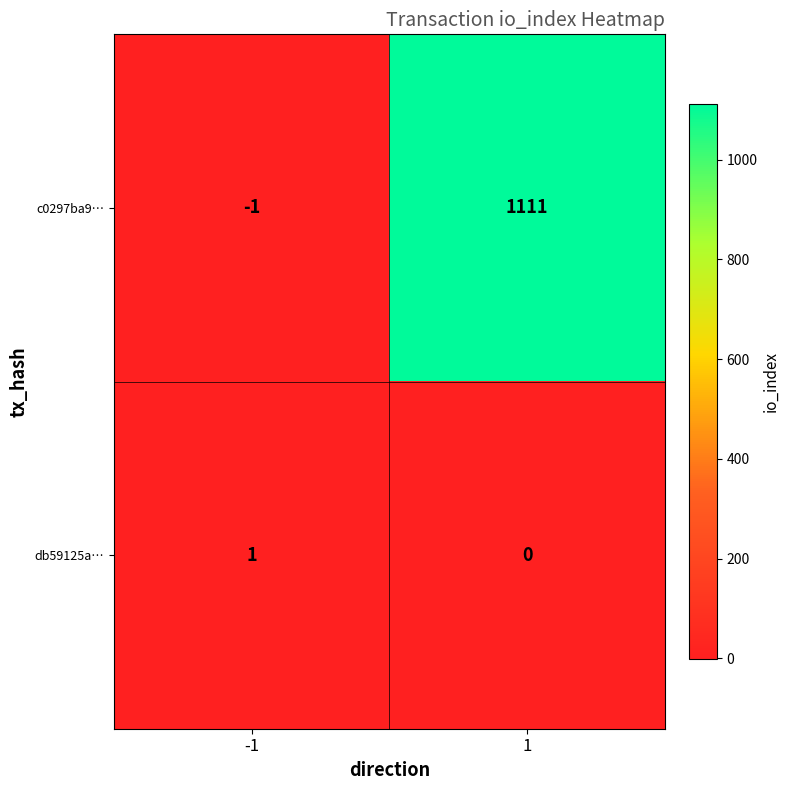

What is the sum of the c0297ba9… values at 1 and -1?

1110